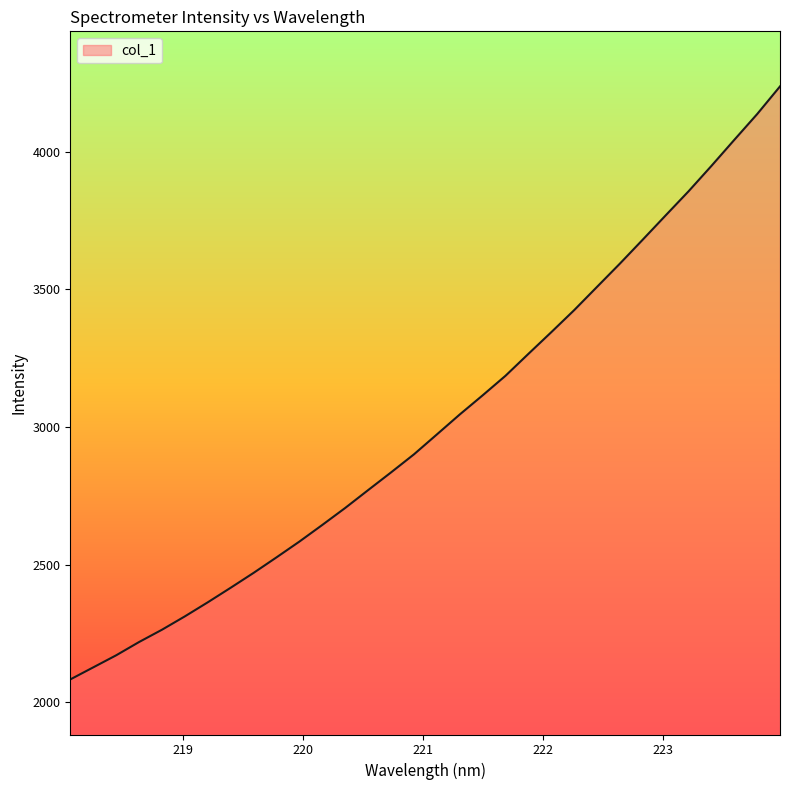

Does the chart have visible grid lines?

No